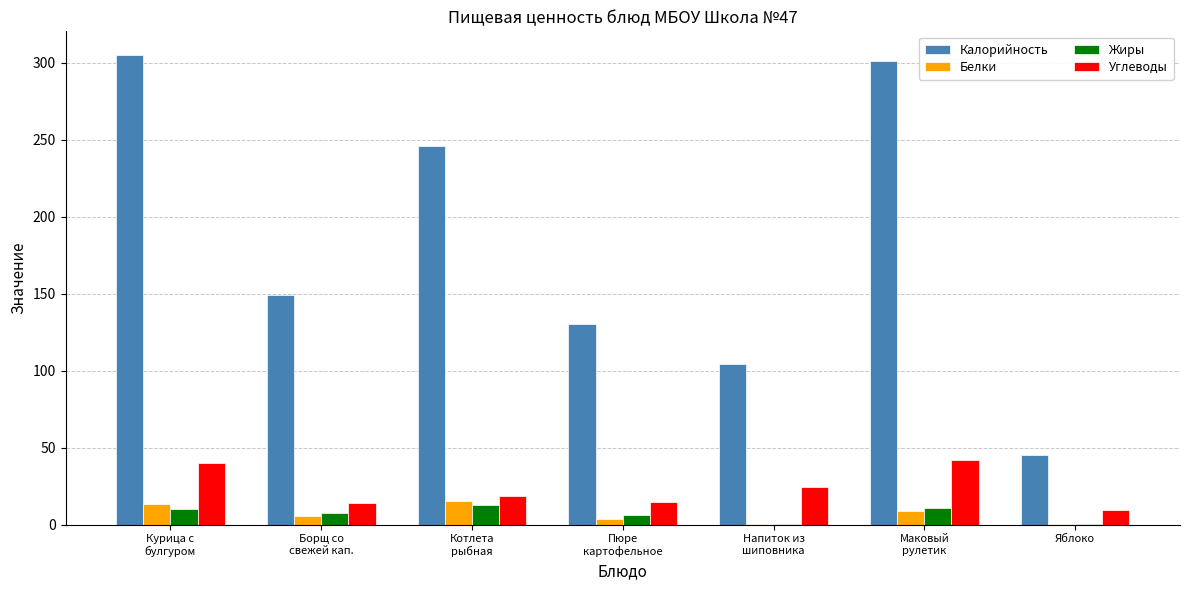

Where does the Калорийность series first go above 149?

Курица с
булгуром